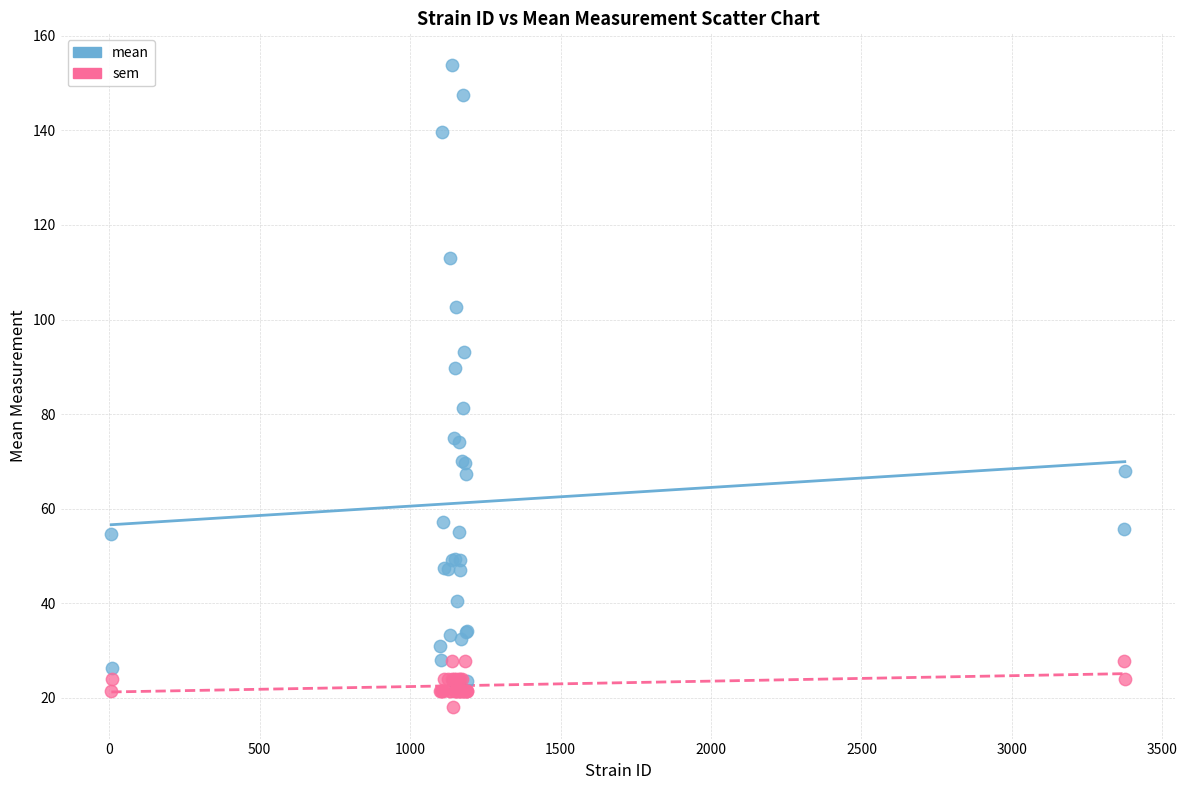

Which series reaches the maximum Y coordinate?

mean